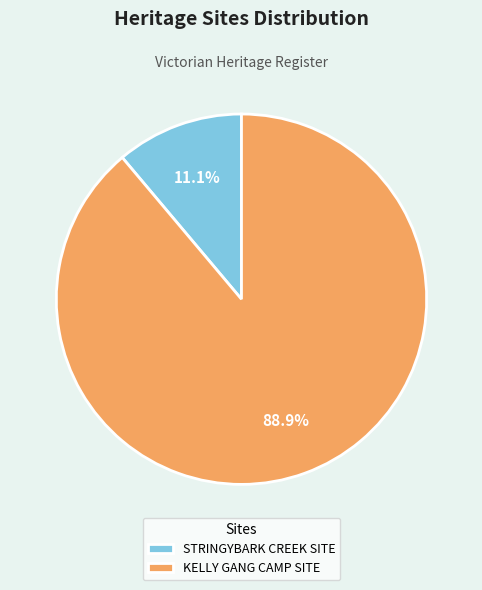

To the nearest percent, what is the average slice percentage?

50%